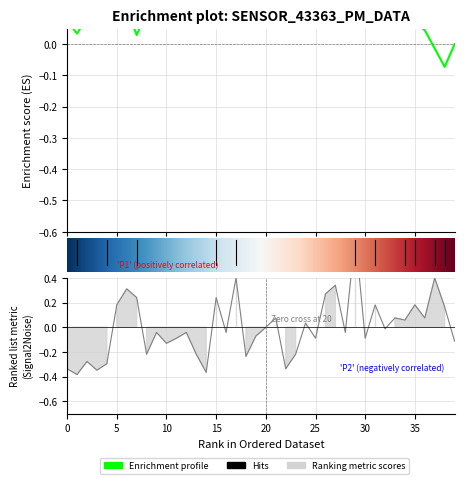

The chart shows a value of -0.1 at 19. True or false?

True